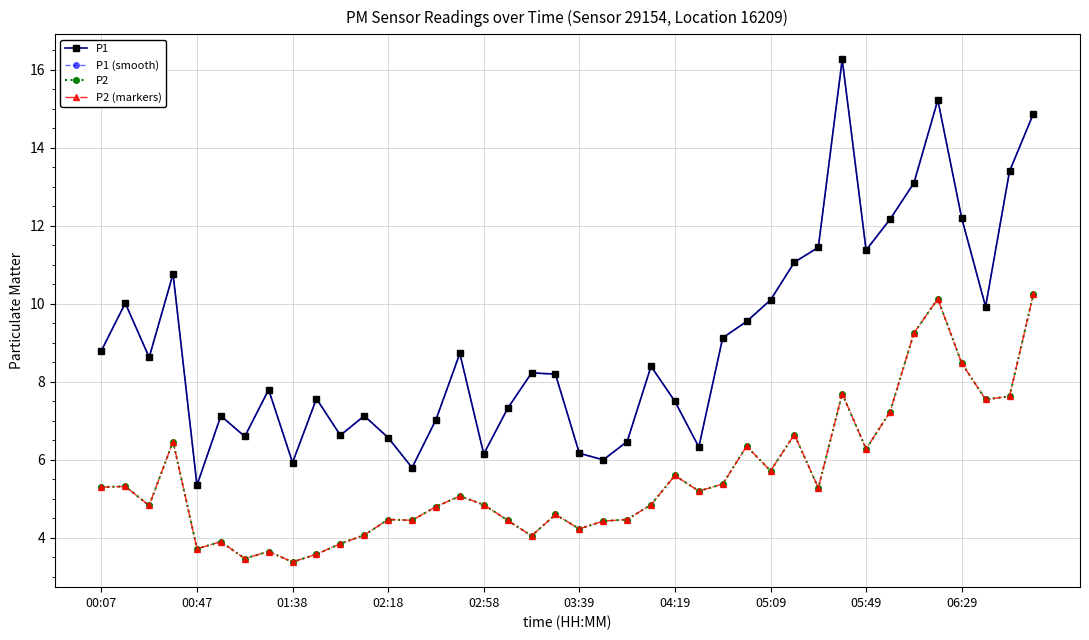

True or false: P2 and P1 (smooth) intersect in this chart.

False